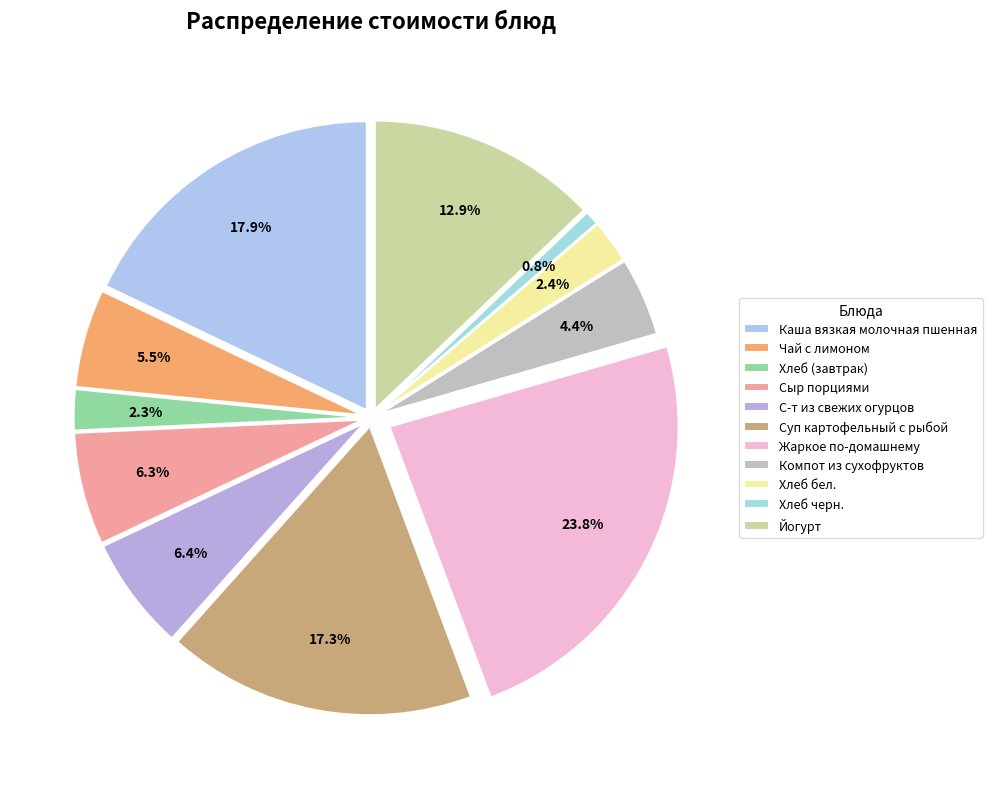

Does Хлеб черн. represent more than half of the total?

No